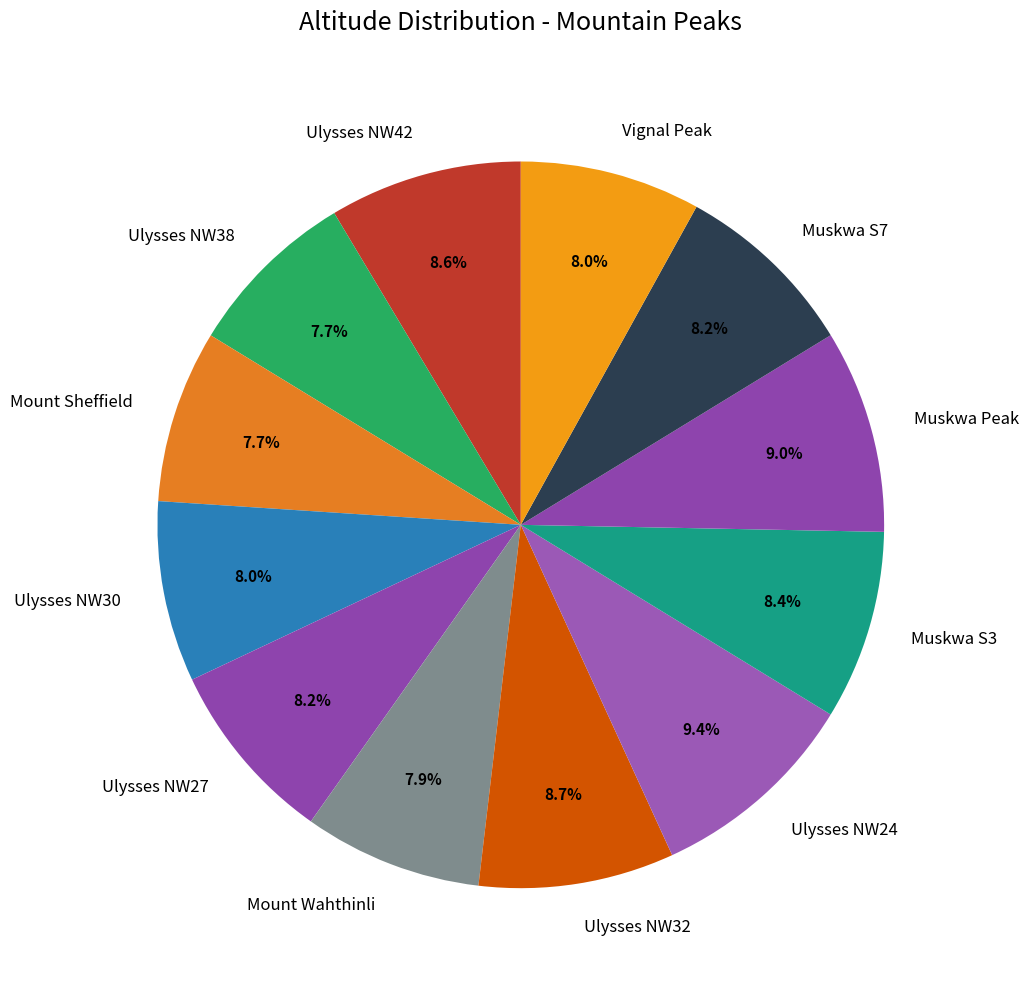

What percentage is the Ulysses NW42 slice, to the nearest percent?

9%